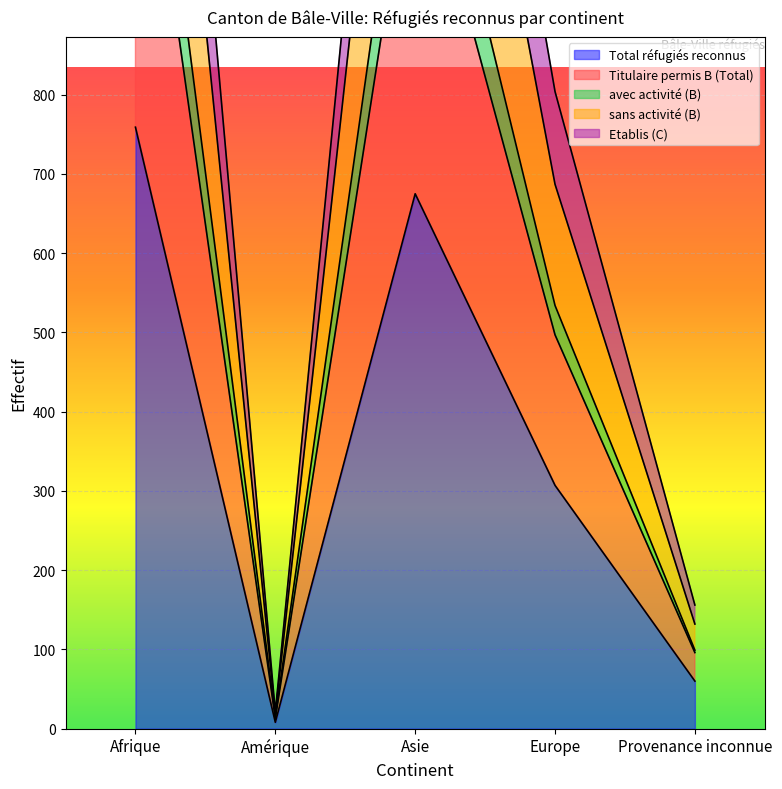

Reading left to right, list all the values displayed in this chart.

Total réfugiés reconnus: Afrique=759	Amérique=8	Asie=675	Europe=307	Provenance inconnue=60
Titulaire permis B (Total): Afrique=1763	Amérique=18	Asie=1623	Europe=687	Provenance inconnue=132
avec activité (B): Afrique=1390	Amérique=15	Asie=1261	Europe=534	Provenance inconnue=99
sans activité (B): Afrique=1261	Amérique=13	Asie=1149	Europe=497	Provenance inconnue=96
Etablis (C): Afrique=2020	Amérique=21	Asie=1824	Europe=804	Provenance inconnue=156